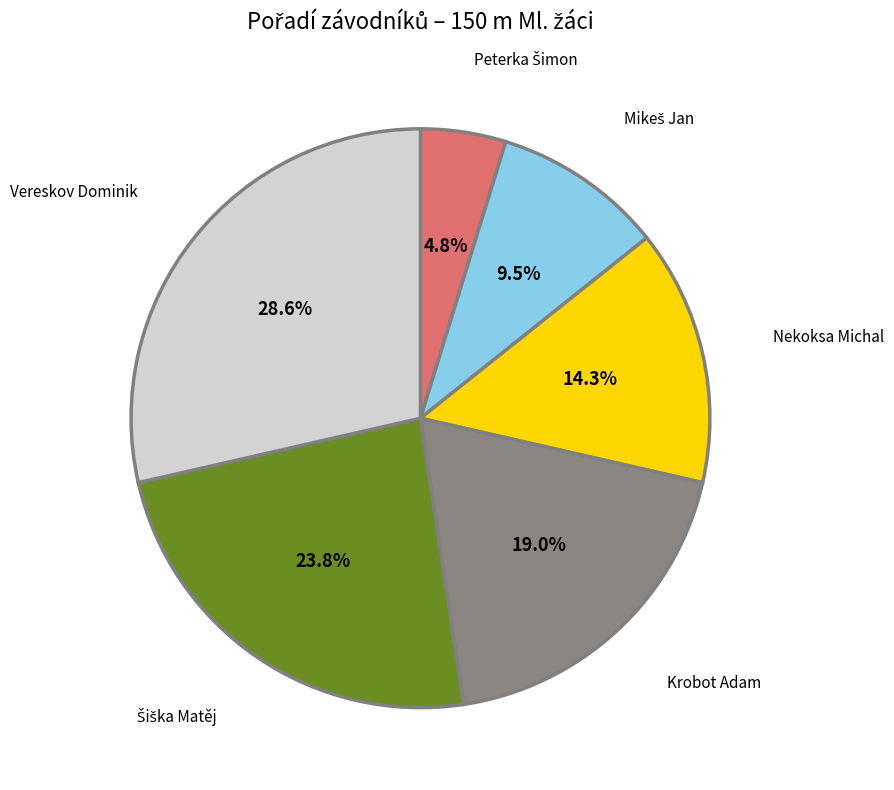

Does any single category account for the majority?

No